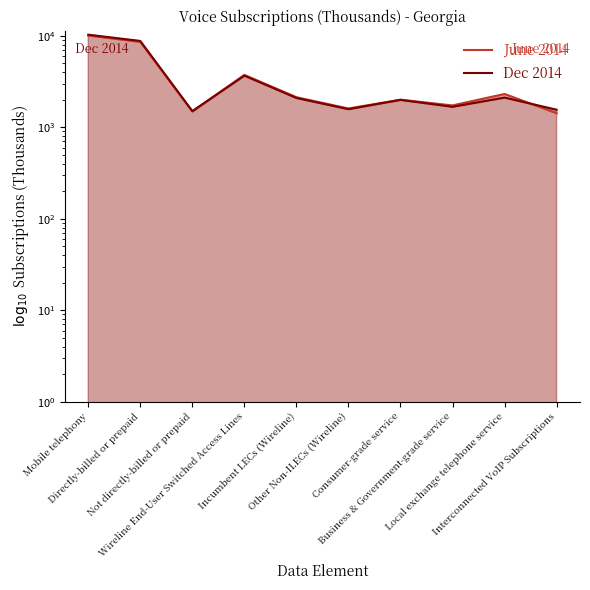

At Other Non-ILECs (Wireline), list the series in order from largest to smallest.

June 2014, Dec 2014